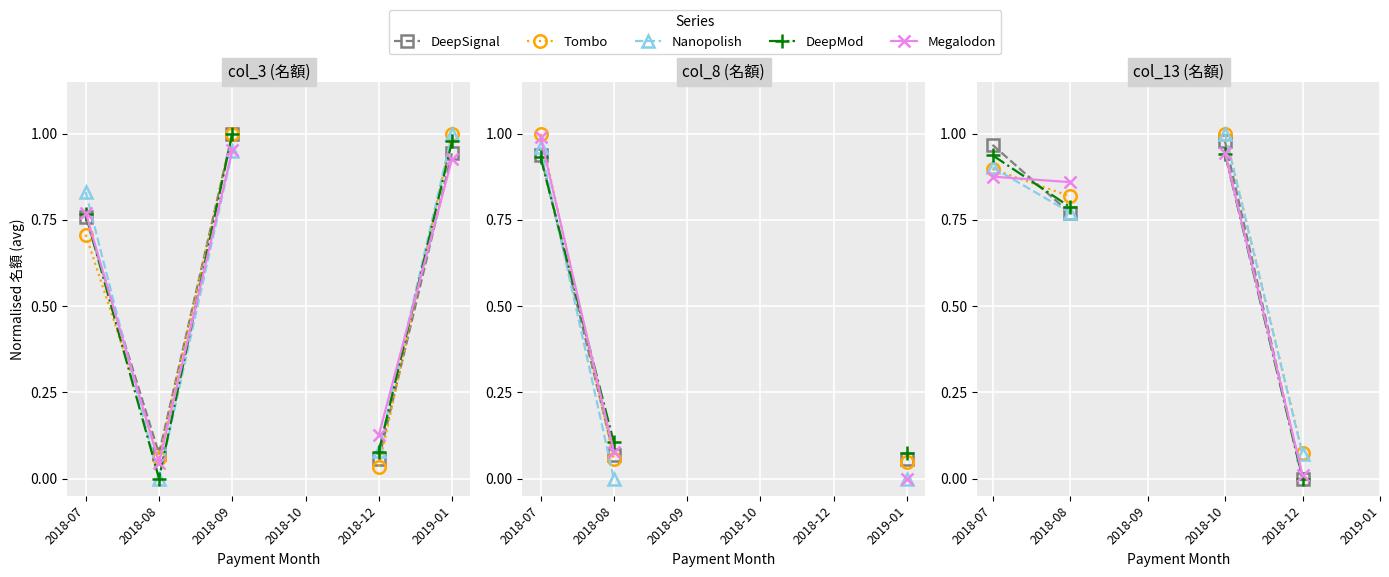

How many times do Megalodon and DeepSignal cross each other?

2